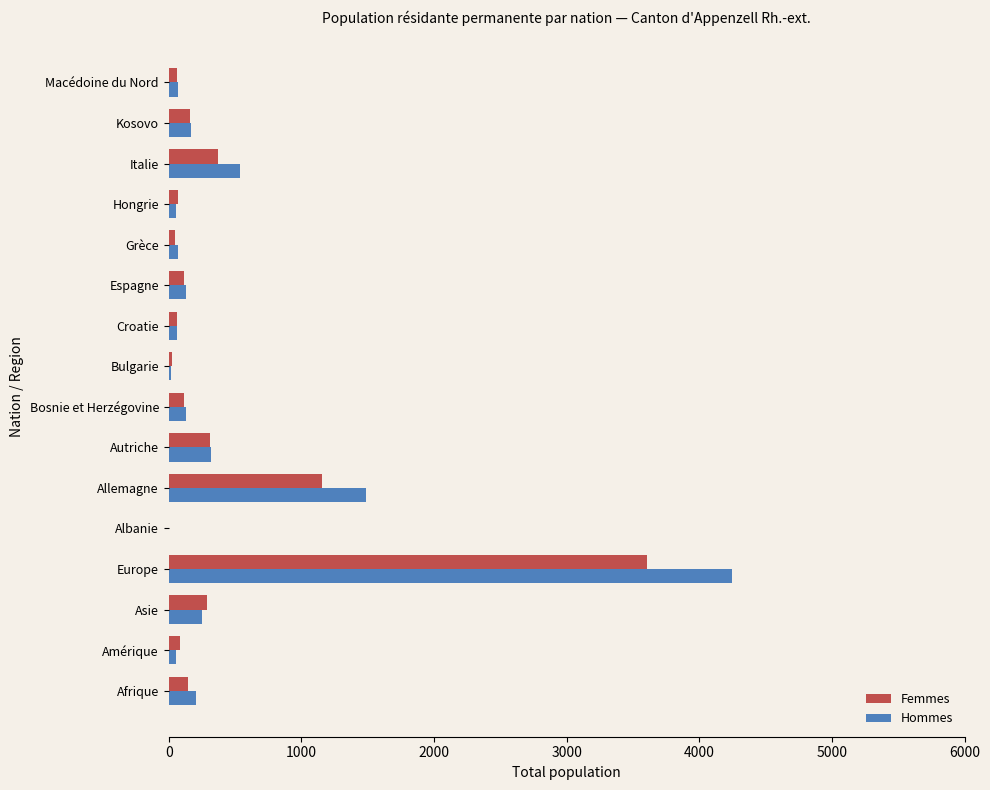

At which category is the sum across all series the highest?

Europe